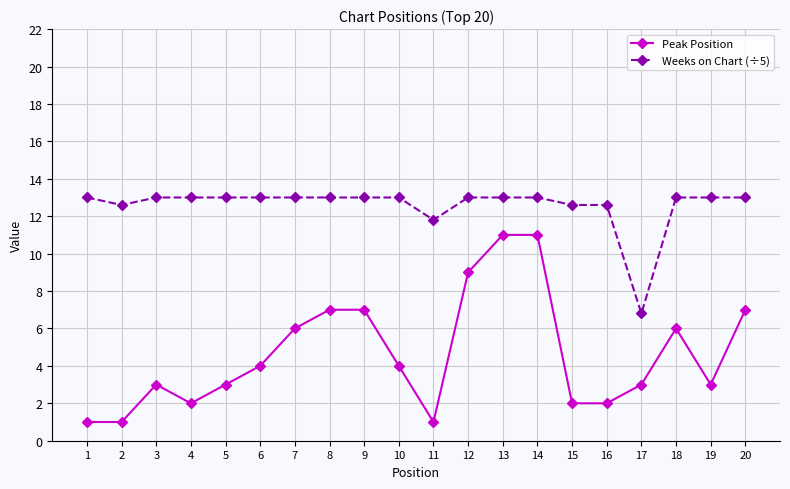

Between 6 and 9, which series saw the biggest shift?

Peak Position